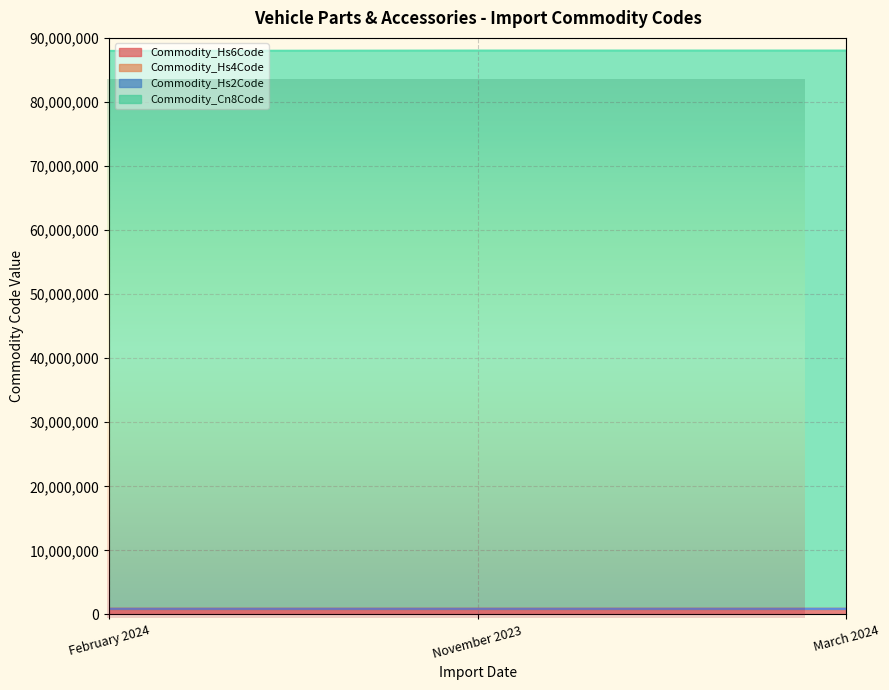

What is the minimum value for Commodity_Hs4Code?

879607